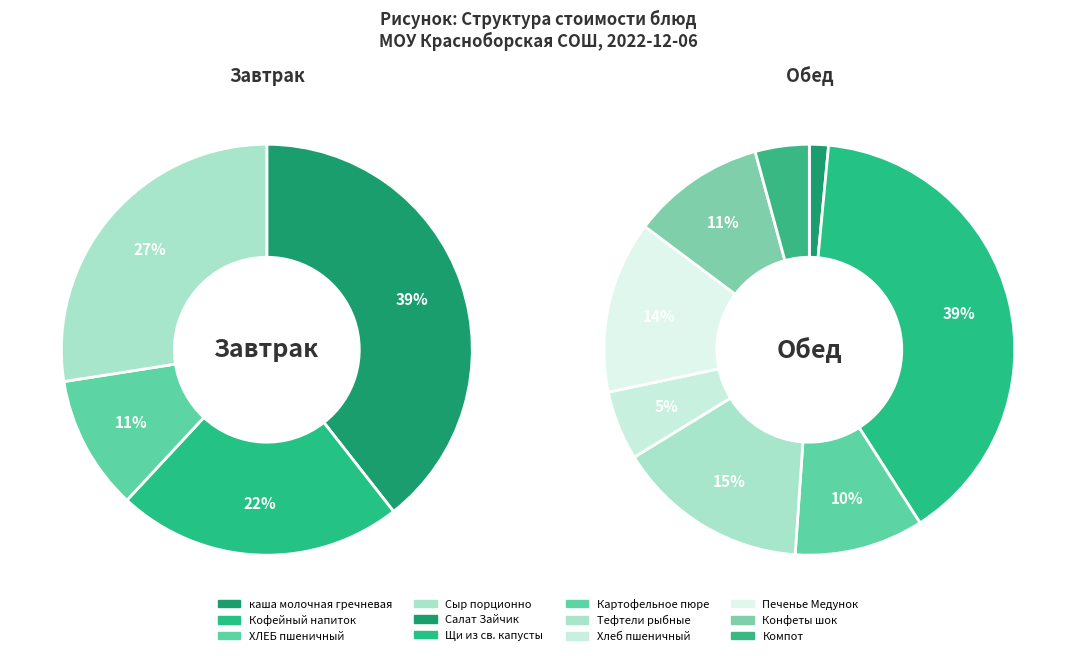

What is the change in value from Тефтели рыбные to Компот?

-10.5